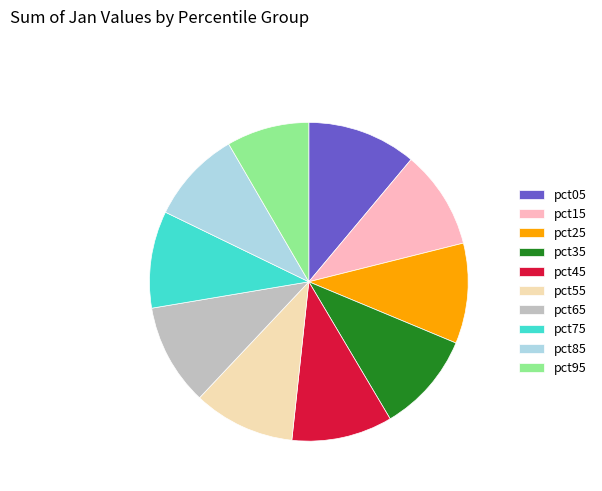

Between pct15 and pct85, which is larger?

pct15